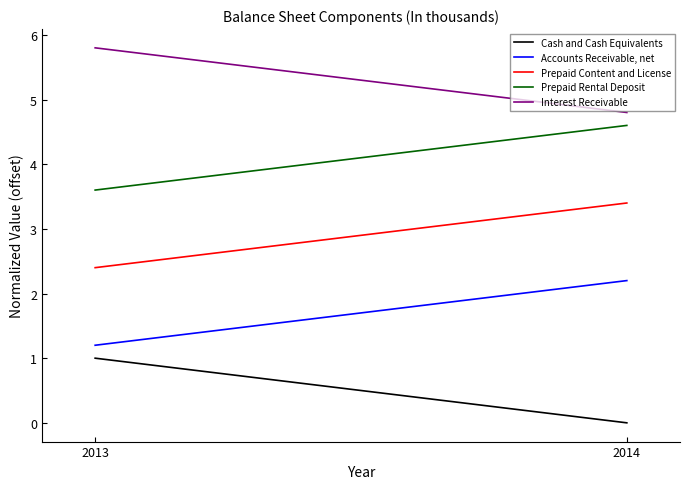

List the series in order of their peak value, lowest first.

Cash and Cash Equivalents, Accounts Receivable, net, Prepaid Content and License, Prepaid Rental Deposit, Interest Receivable